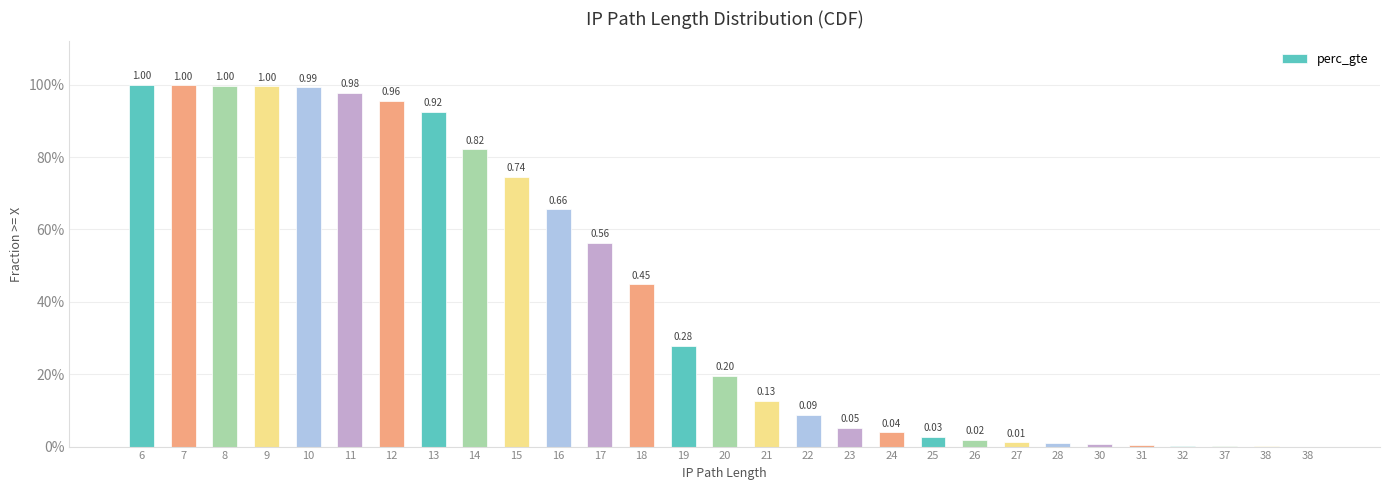

Reading right to left, transcribe all the data shown in this chart.

0.0	0.0	0.0	0.0	0.0	0.0	0.0	0.0	0.0	0.0	0.0	0.1	0.1	0.1	0.2	0.3	0.4	0.6	0.7	0.7	0.8	0.9	1.0	1.0	1.0	1.0	1.0	1.0	1.0